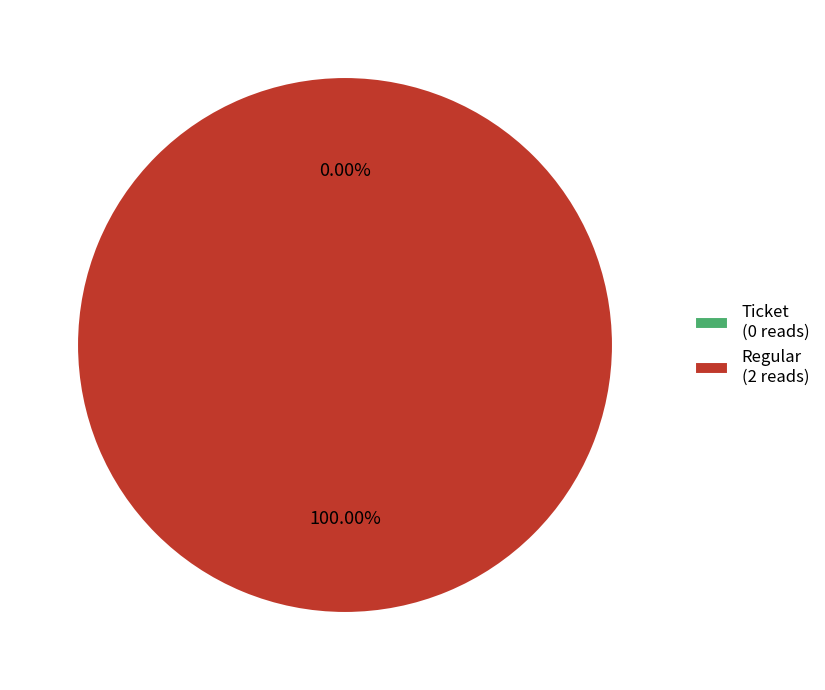

Rank the categories by value from highest to lowest.

Regular, Ticket